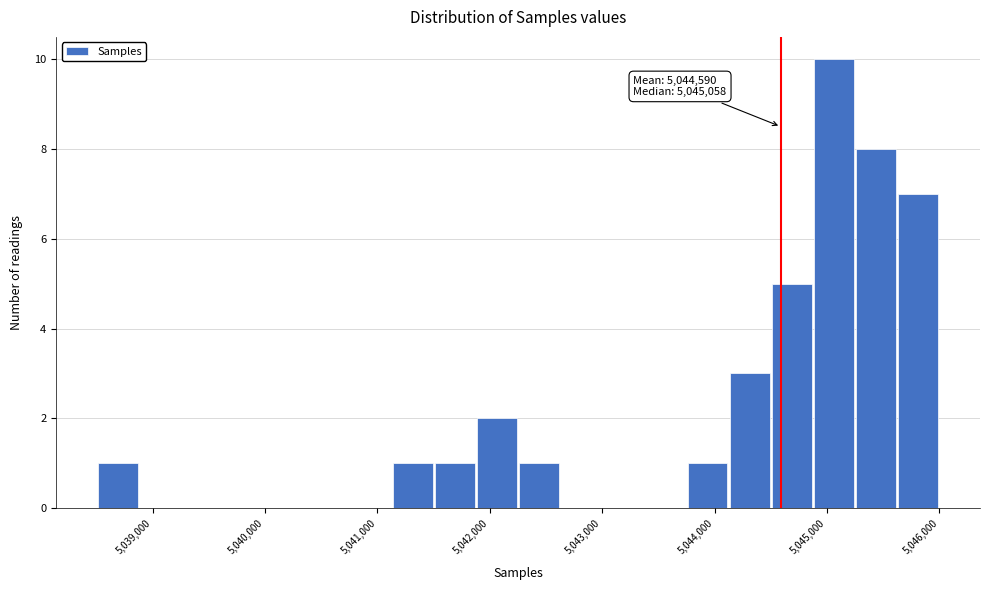

Around what value on the x-axis is the tallest bar? Give the approximate position of its centre, as read against the axis.

5045100